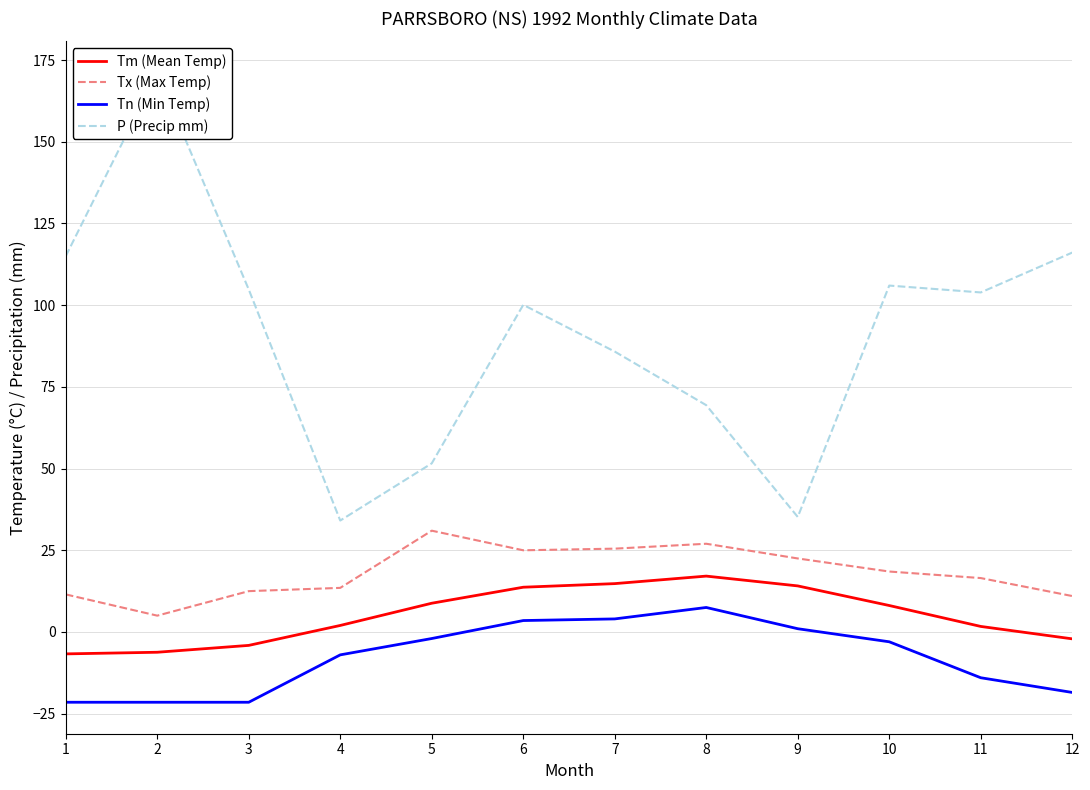

Reading left to right, what are all the values shown in this chart?

Tm (Mean Temp): 1=-6.7	2=-6.2	3=-4.1	4=2.0	5=8.8	6=13.7	7=14.8	8=17.1	9=14.1	10=8.1	11=1.7	12=-2.1
Tx (Max Temp): 1=11.5	2=5.0	3=12.5	4=13.5	5=31.0	6=25.0	7=25.5	8=27.0	9=22.5	10=18.5	11=16.5	12=11.0
Tn (Min Temp): 1=-21.5	2=-21.5	3=-21.5	4=-7.0	5=-2.0	6=3.5	7=4.0	8=7.5	9=1.0	10=-3.0	11=-14.0	12=-18.5
P (Precip mm): 1=115.0	2=171.1	3=104.8	4=34.1	5=51.6	6=100.1	7=85.8	8=69.4	9=35.2	10=106.0	11=103.9	12=116.1